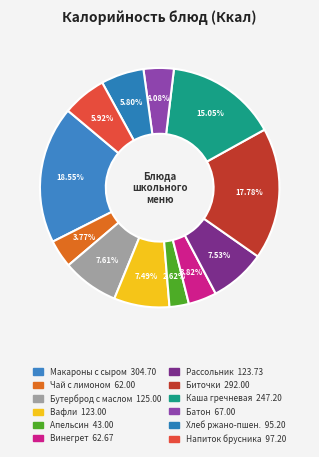

How many segments does this pie chart have?

12